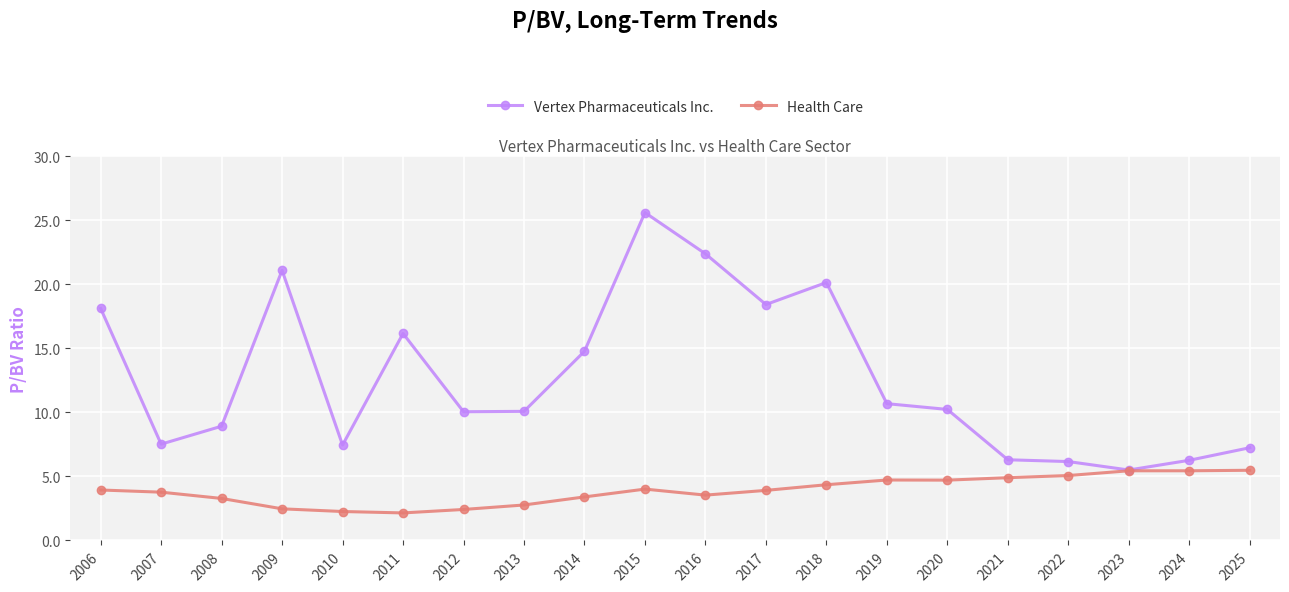

Rank the series by their maximum value, from lowest to highest.

Health Care, Vertex Pharmaceuticals Inc.